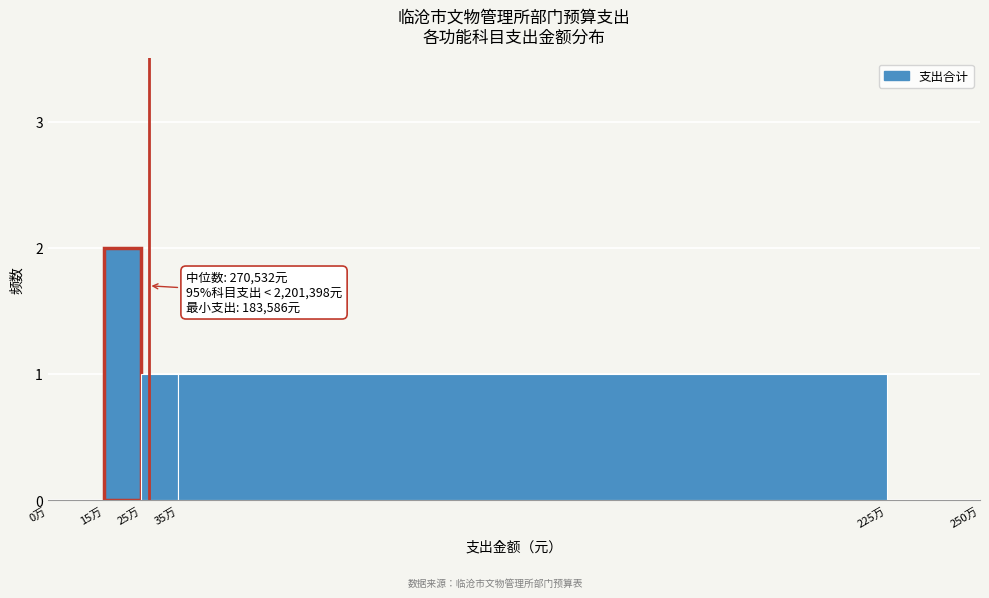

Reading right to left, transcribe all the data shown in this chart.

225万=0	35万=1	25万=1	15万=2	0万=0